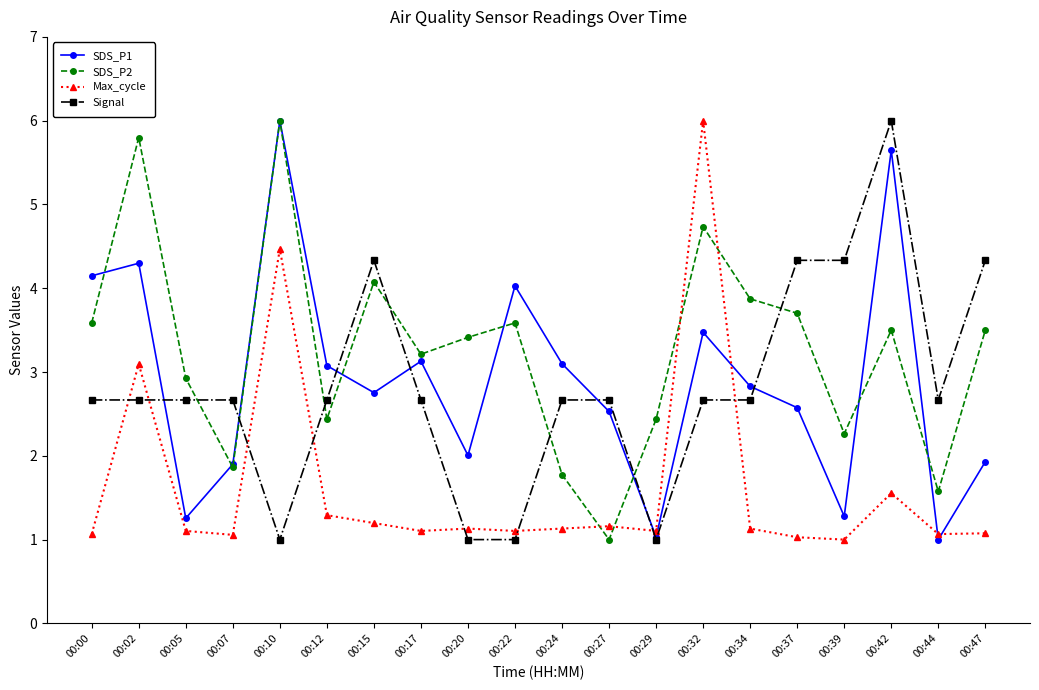

At which label does Signal reach its peak?

00:42